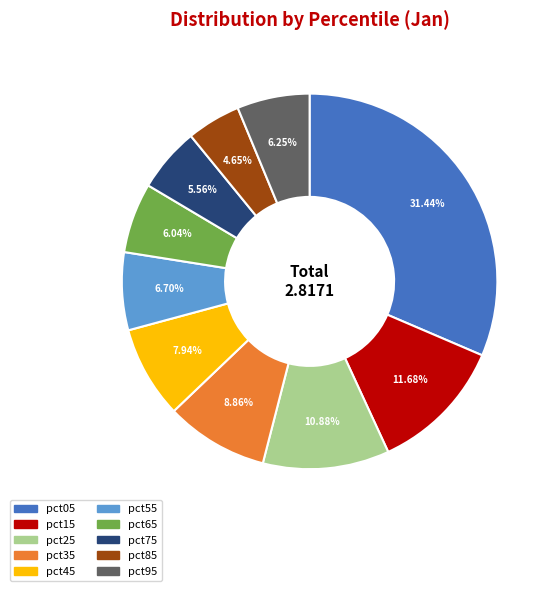

The pct65 slice represents 6% of the pie. True or false?

True